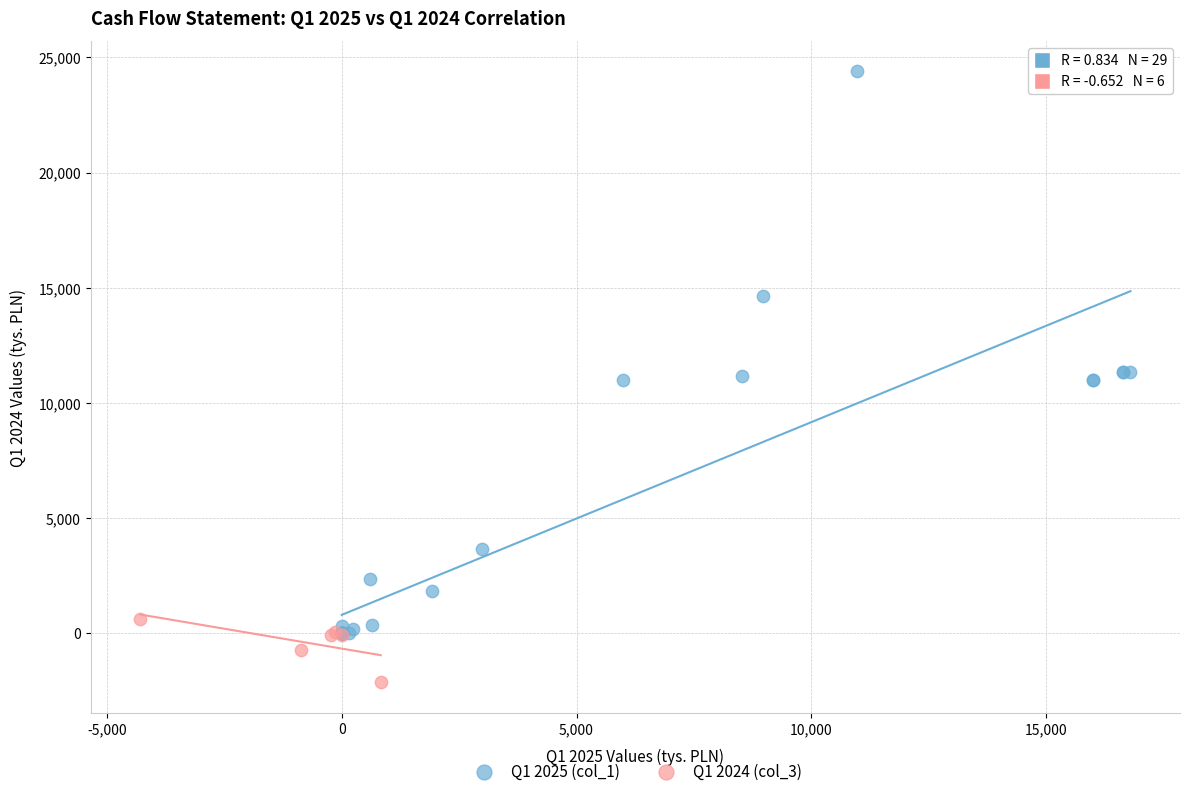

Which series contains the highest Y value?

Q1 2025 (col_1)